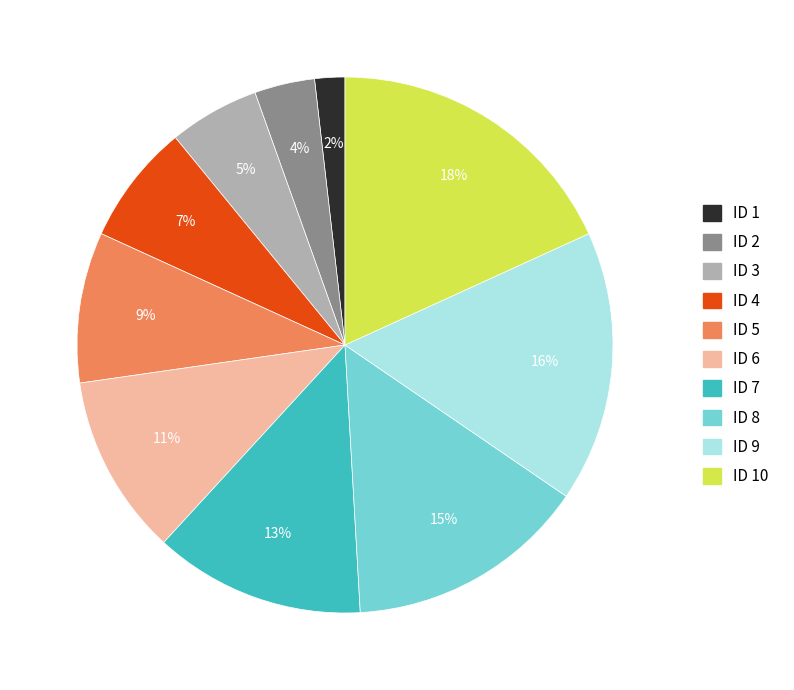

Do ID 5 and ID 4 together represent more than half of the pie?

No